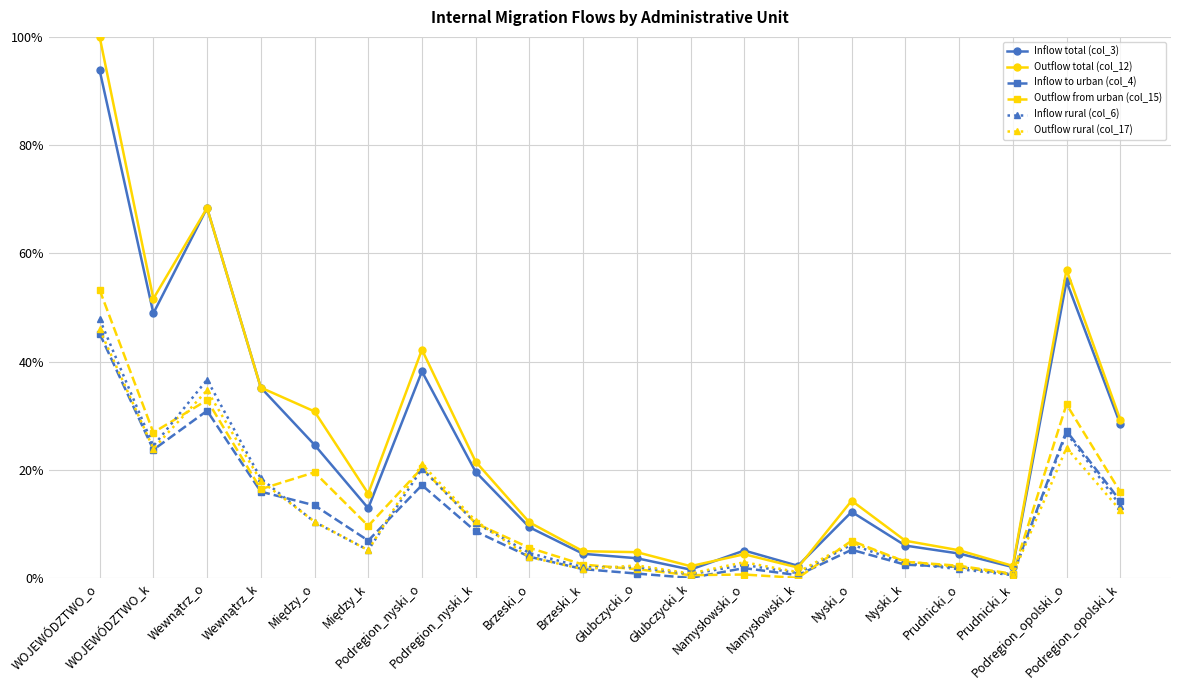

What is the sum of all Outflow total (col_12) values?

508.3